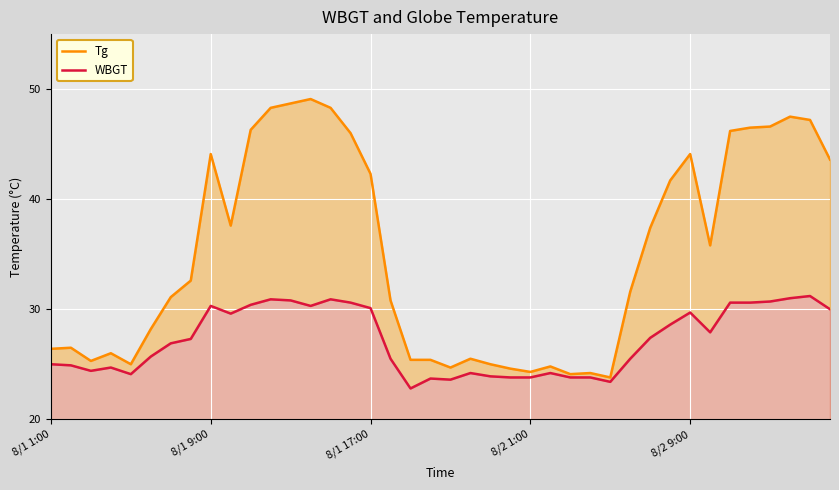

Count the number of categories in the chart.

40